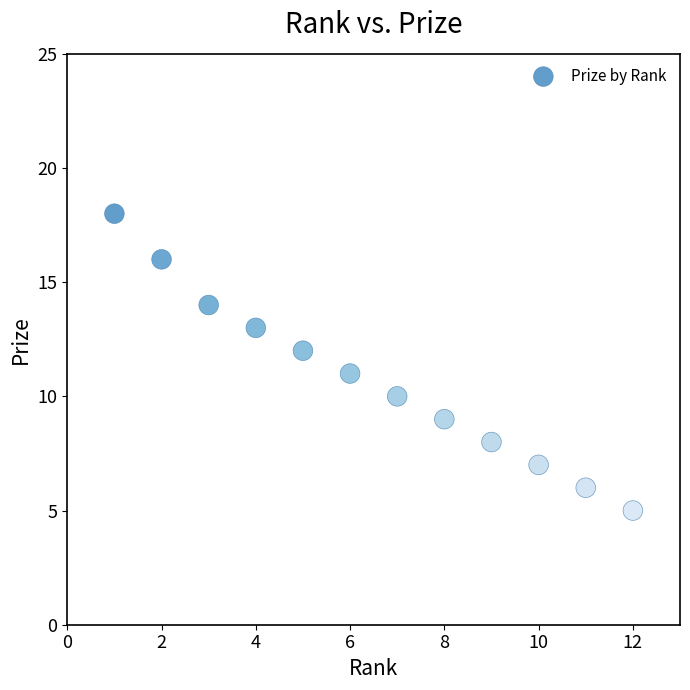

What is the range of Y values (max minus min)?

13